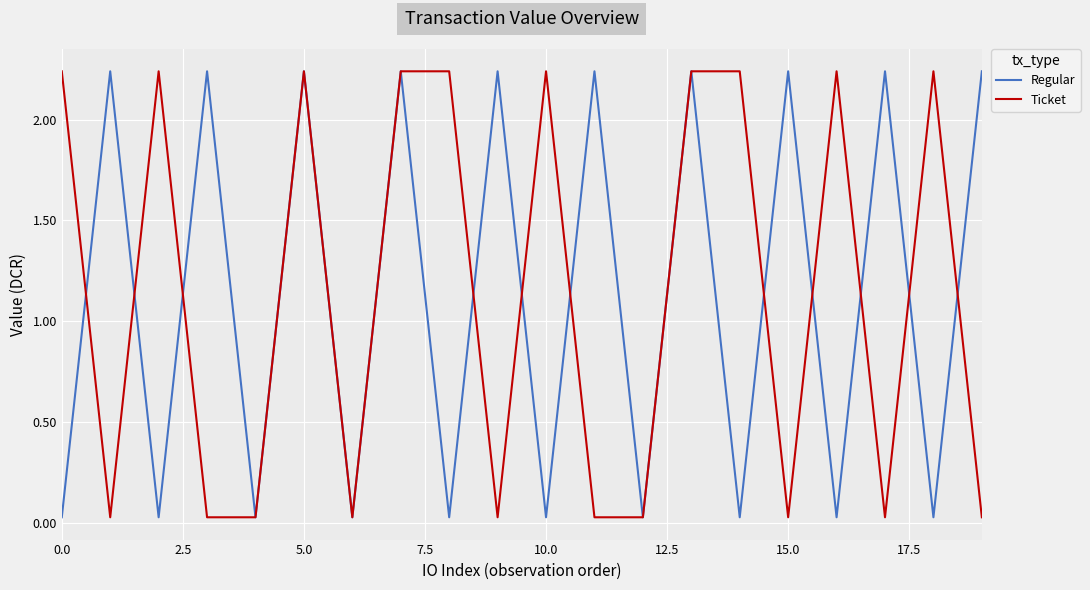

Does the chart display data point markers on the line(s)?

No